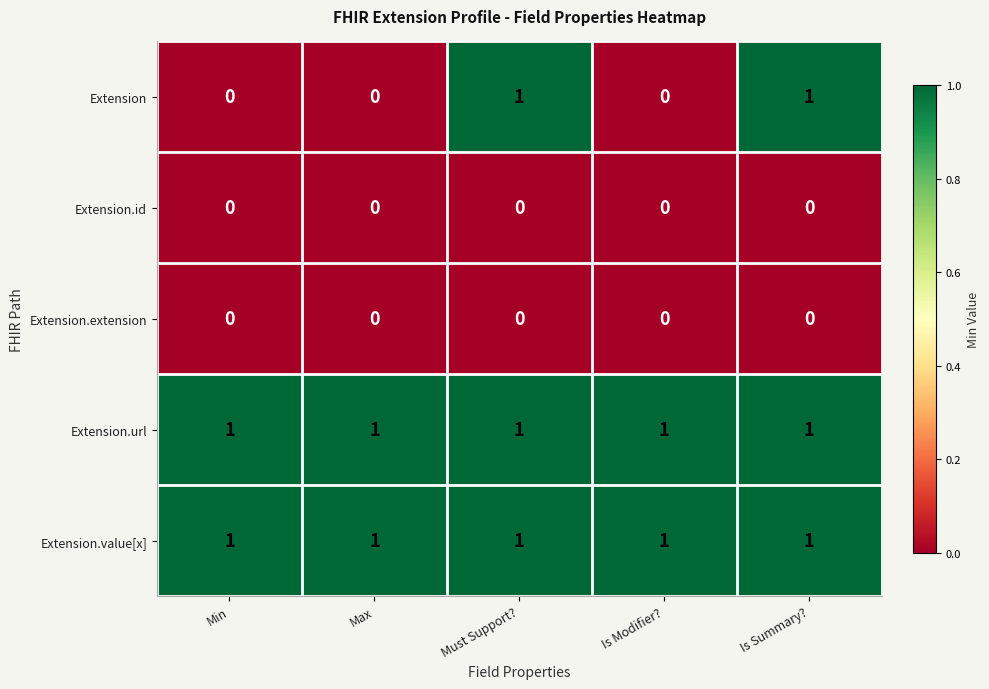

Which series has the largest range (max minus min)?

Extension